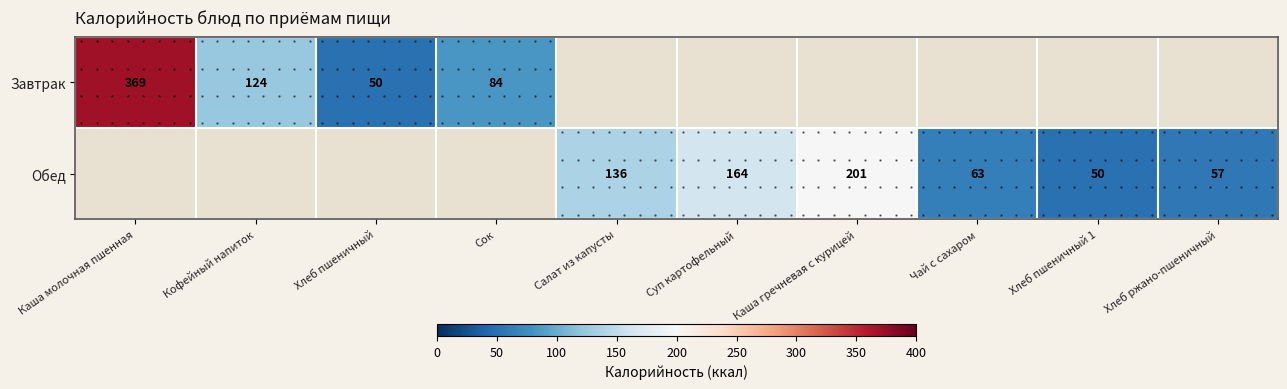

What is the smallest value displayed?

50.0